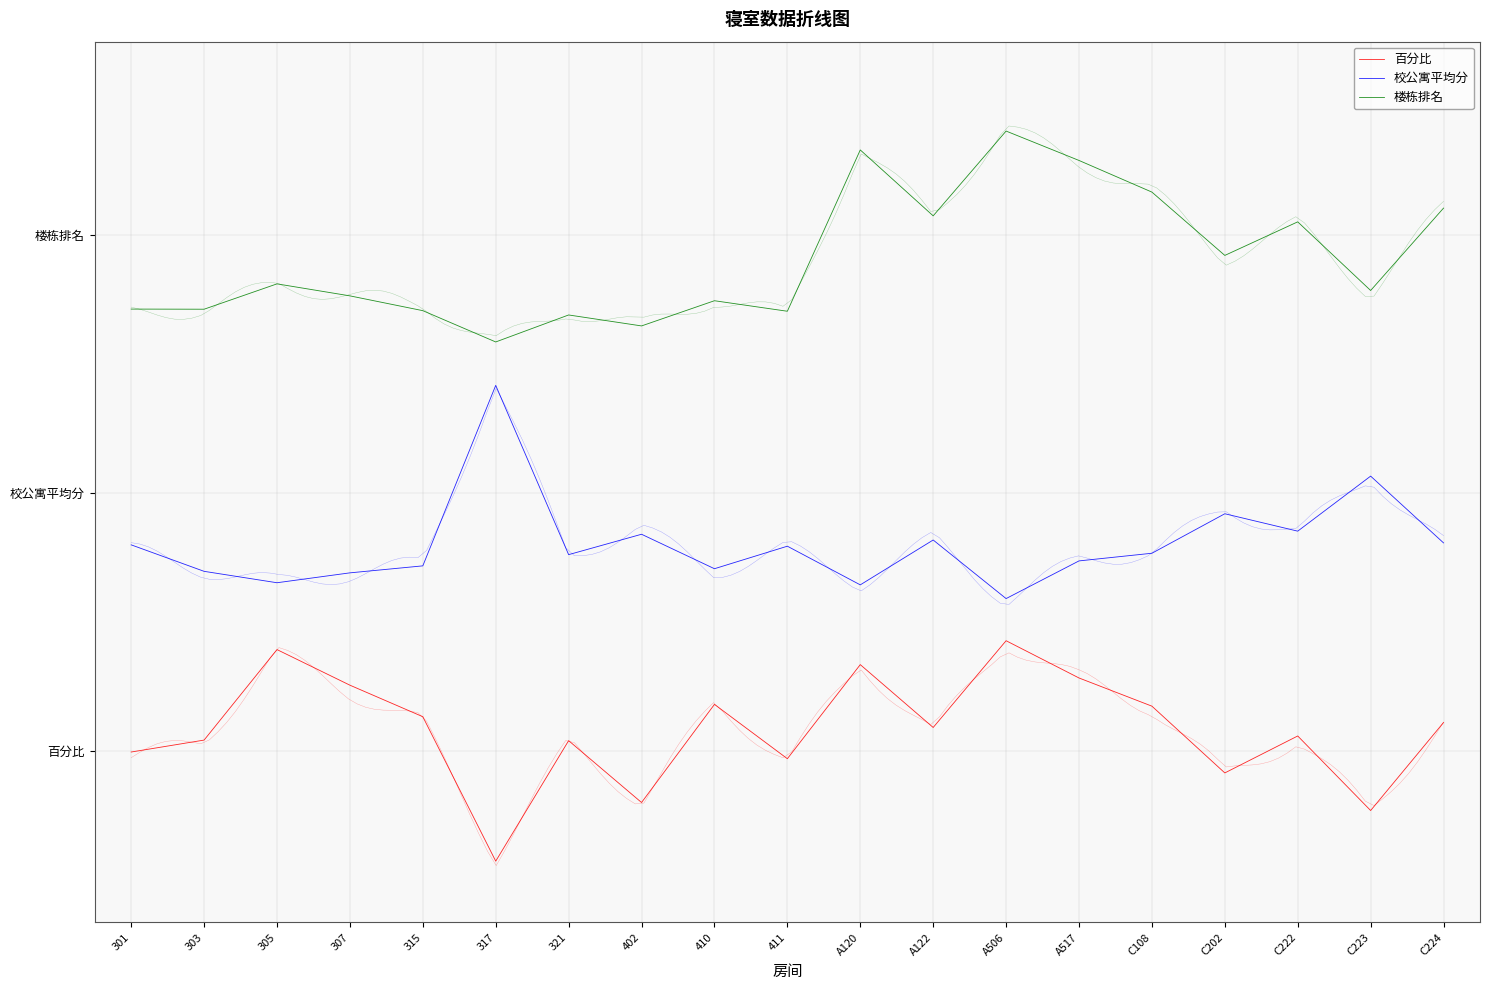

What is the label of the 6th point from the right?

A517